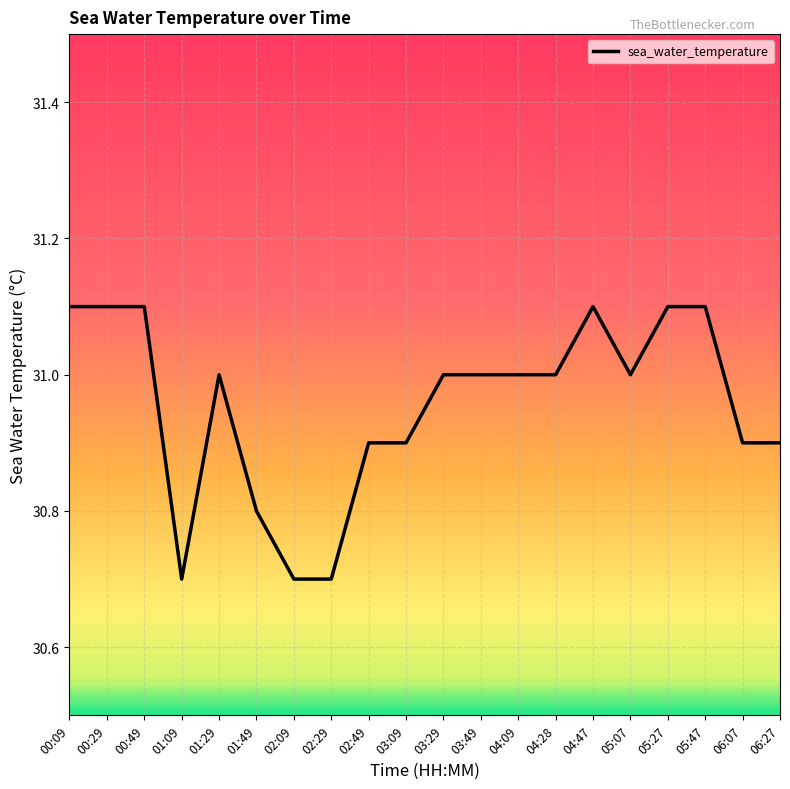

How many lines are shown in the chart?

1